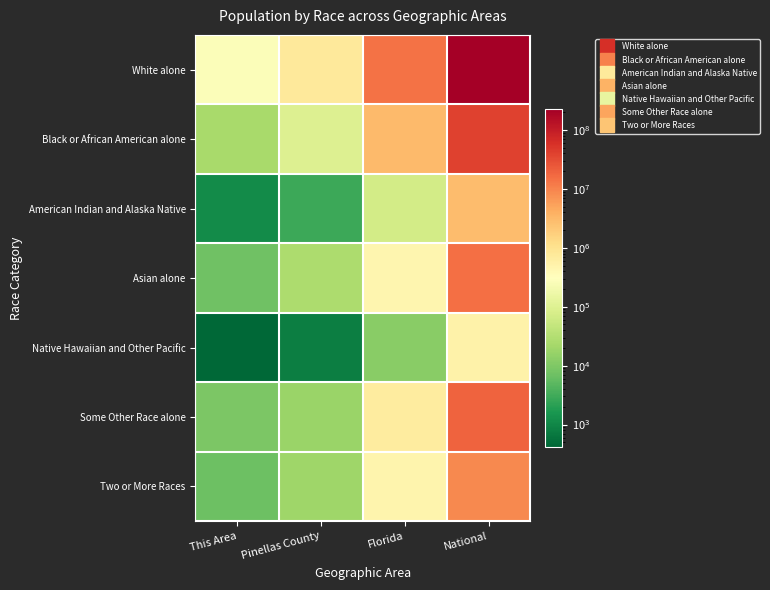

List the series in order of their peak value, lowest first.

Native Hawaiian and Other Pacific, American Indian and Alaska Native, Two or More Races, Asian alone, Some Other Race alone, Black or African American alone, White alone